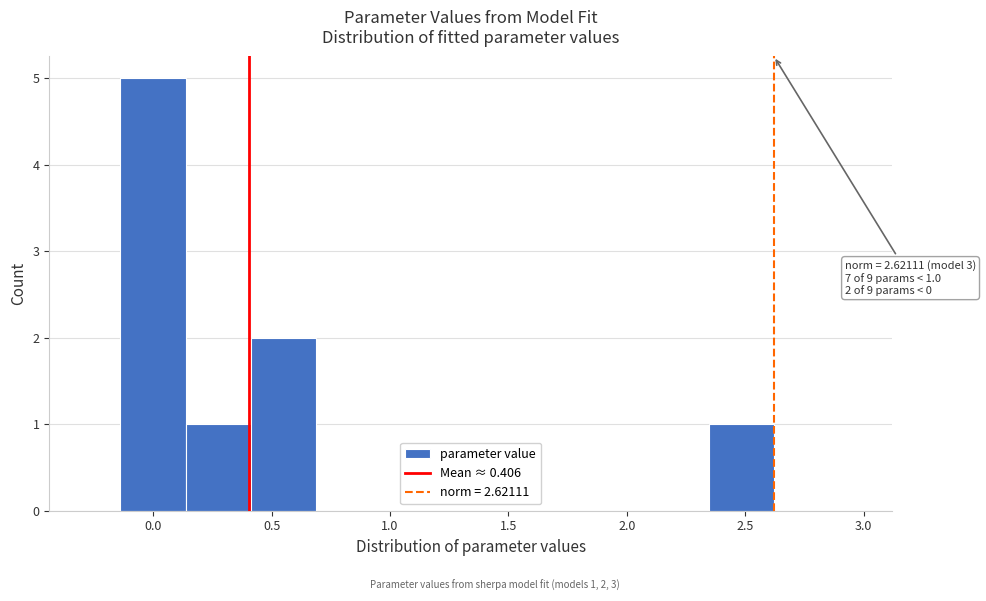

Which range on the x-axis has the tallest bar?

-0.15 to 0.15